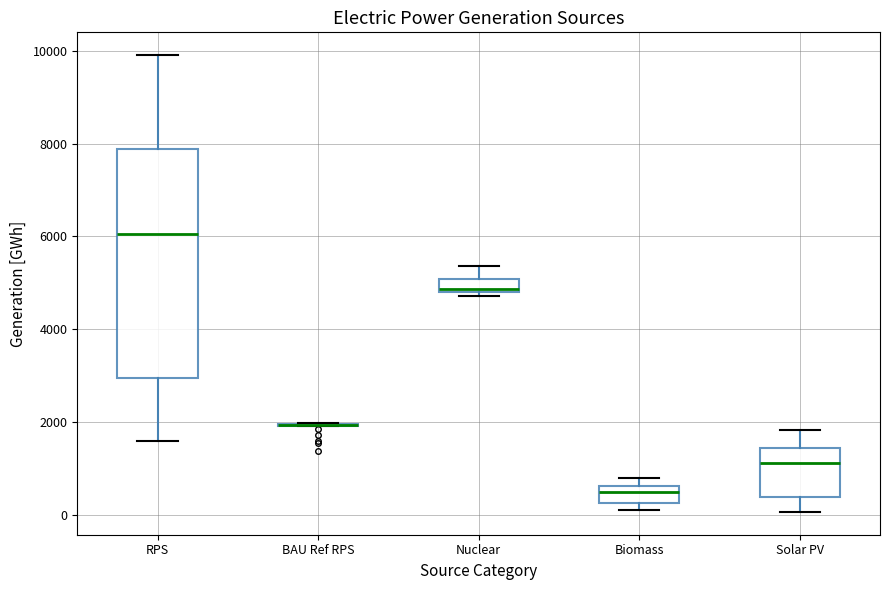

Where is the upper edge of the box for Solar PV on the y-axis? The values are not printed on the chart, so give them approximately, as read against the axis.

1400